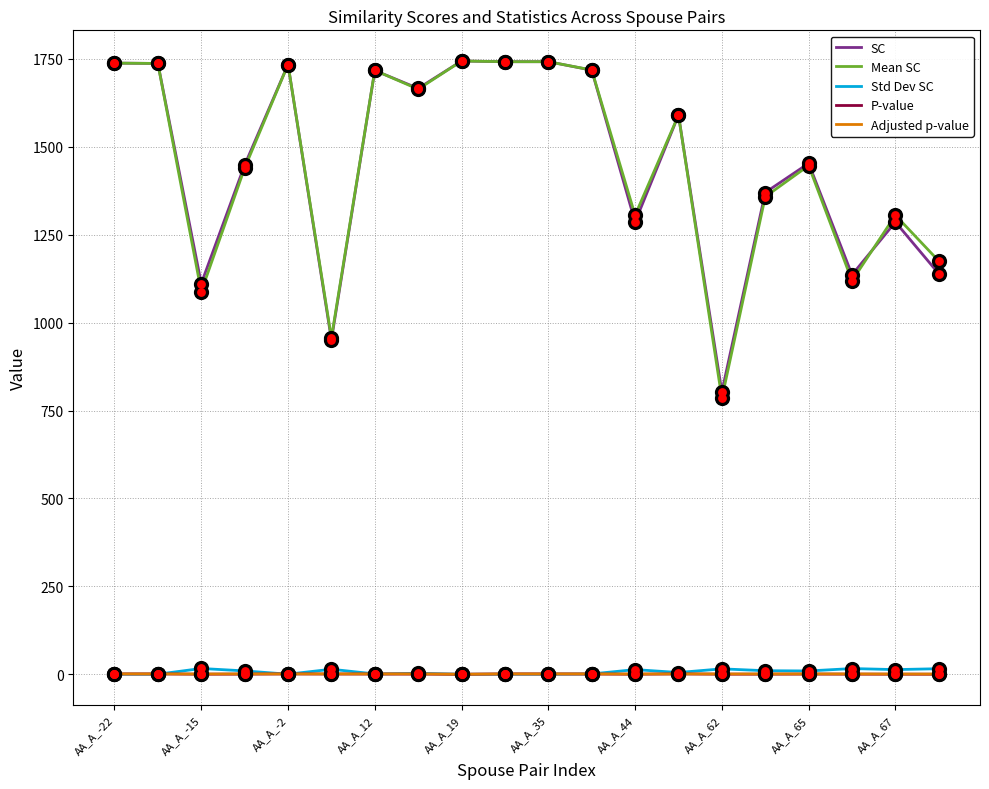

Which series has the widest spread of values?

Mean SC